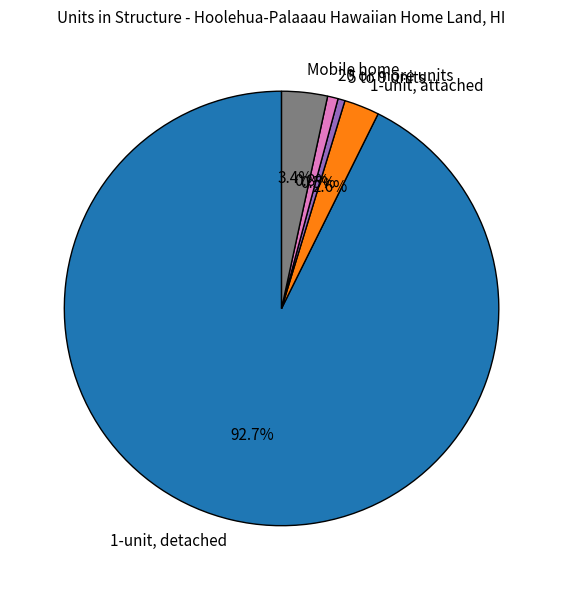

Is there a majority slice in this chart?

Yes